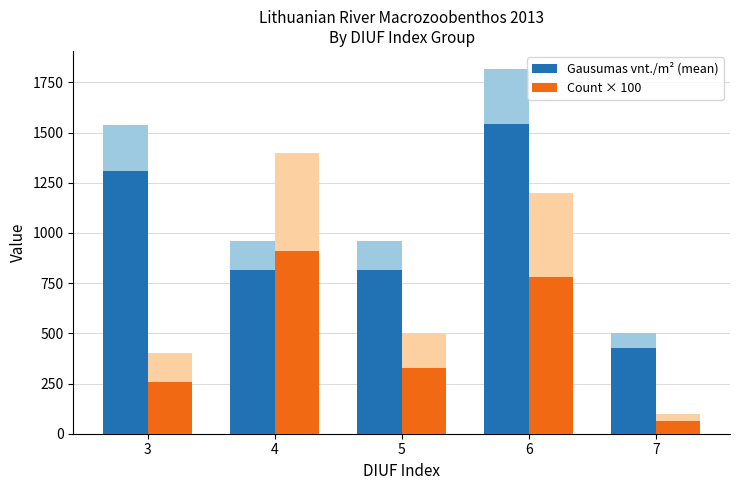

True or false: Gausumas vnt./m² (mean) has a value of 2336.1 at 3.

False